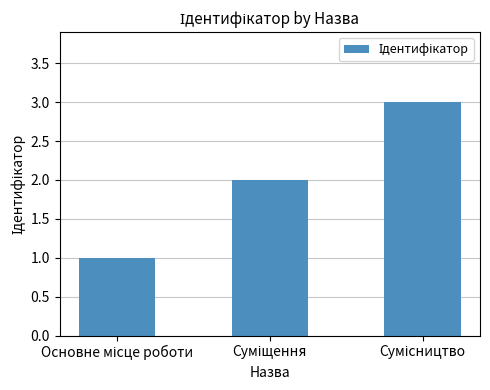

What is the maximum value shown in the chart?

3